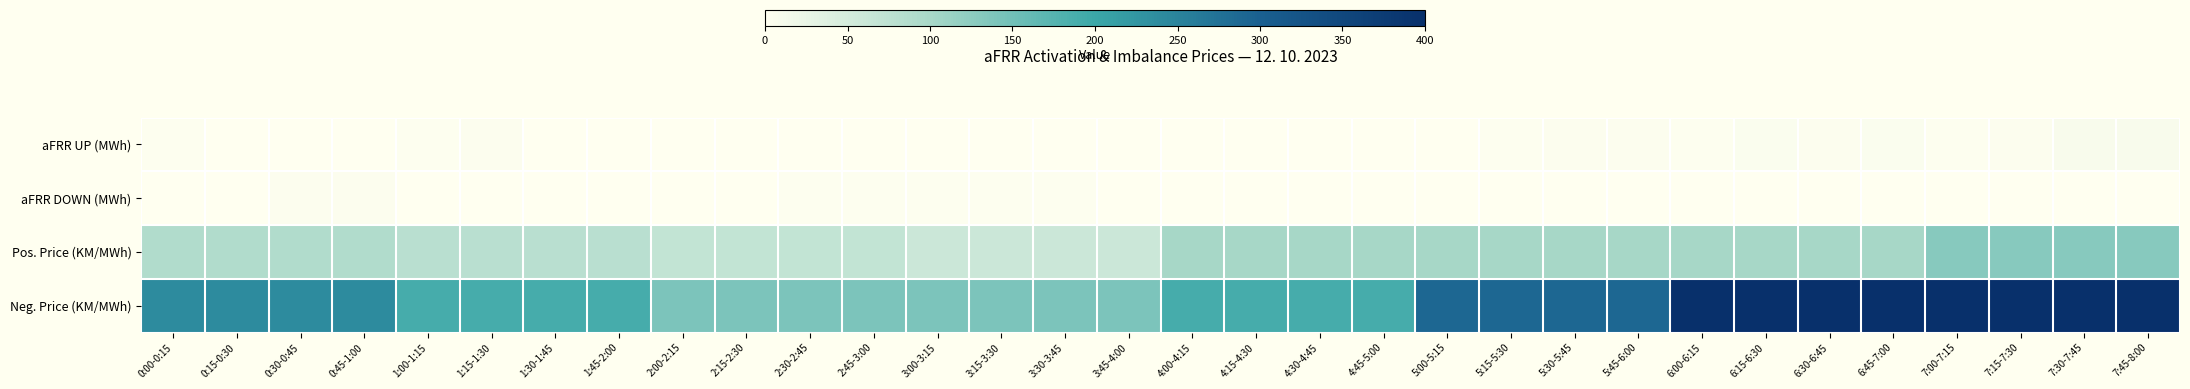

Count the number of categories in the chart.

32